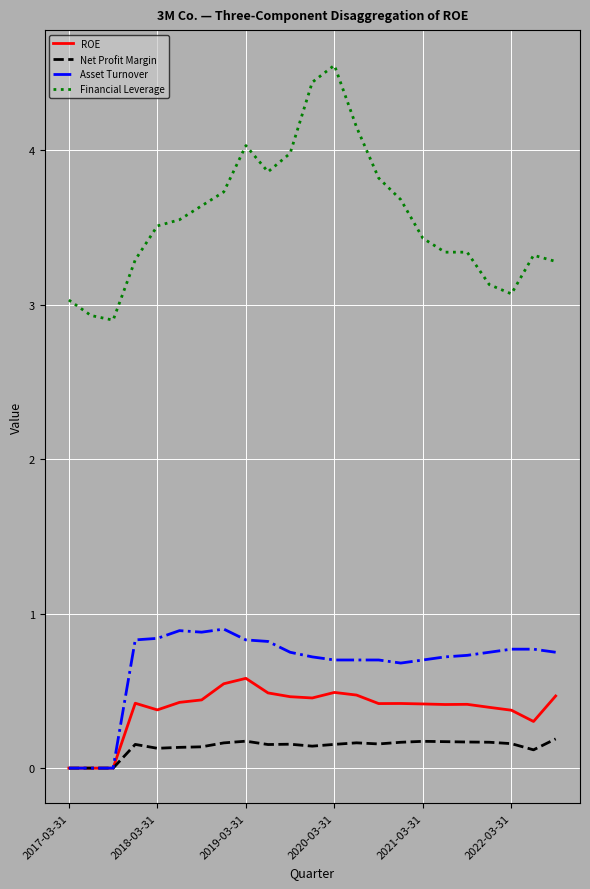

Which series has the widest spread of values?

Financial Leverage